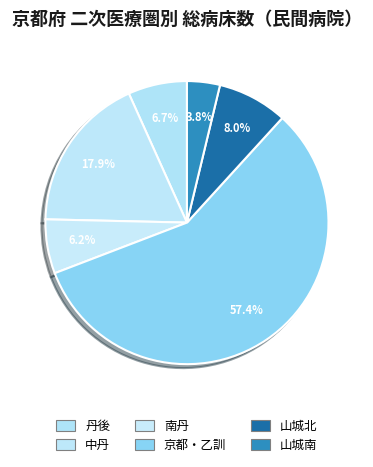

To the nearest percent, what is the difference between the largest and smallest slice percentages?

54%